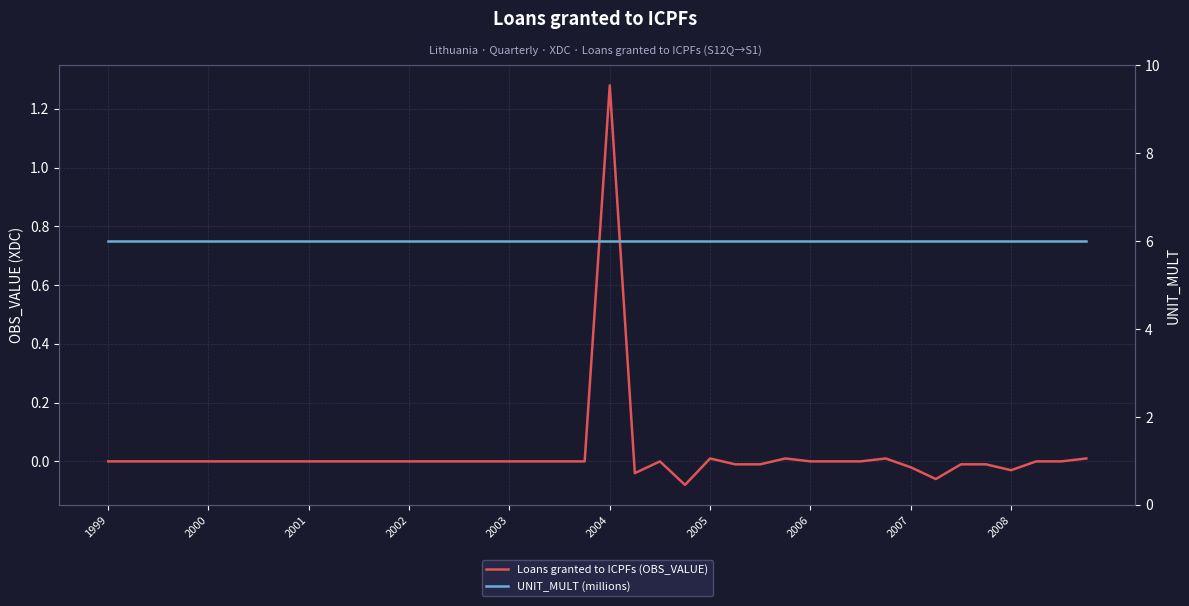

True or false: Loans granted to ICPFs (OBS_VALUE) has a value of 0.7 at 2000.

False